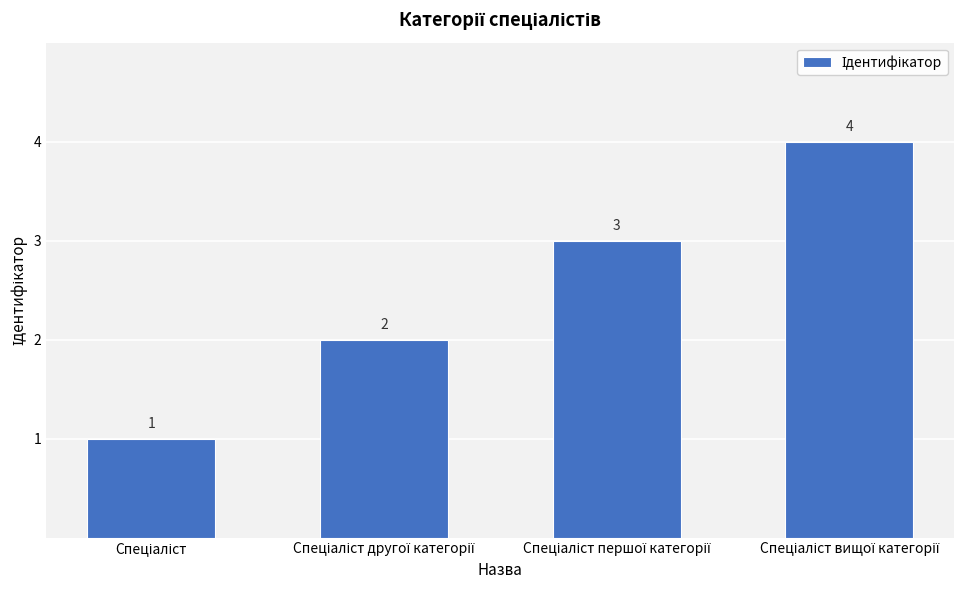

What is the difference between the maximum and minimum values?

3